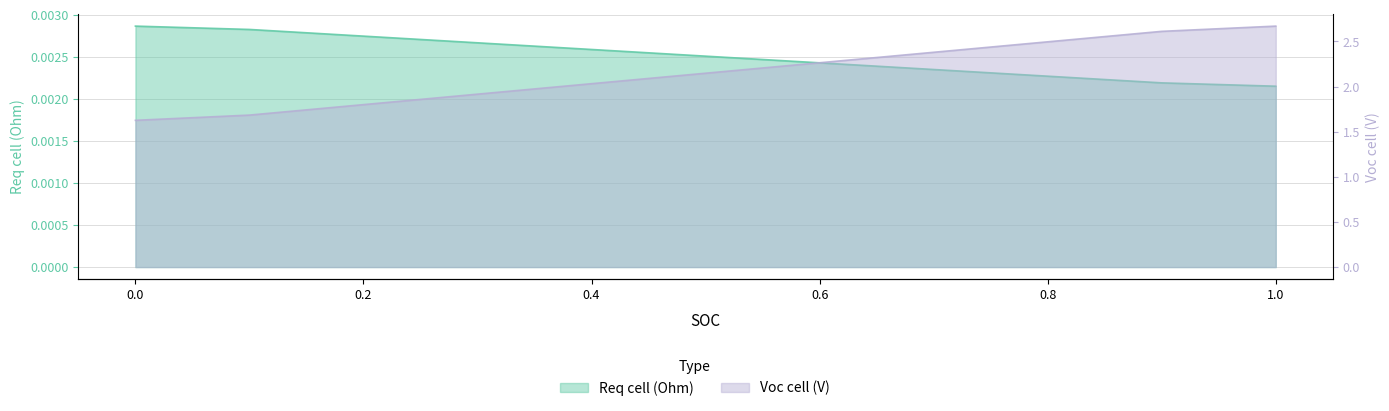

Which label corresponds to the smallest value in the chart?

1.0